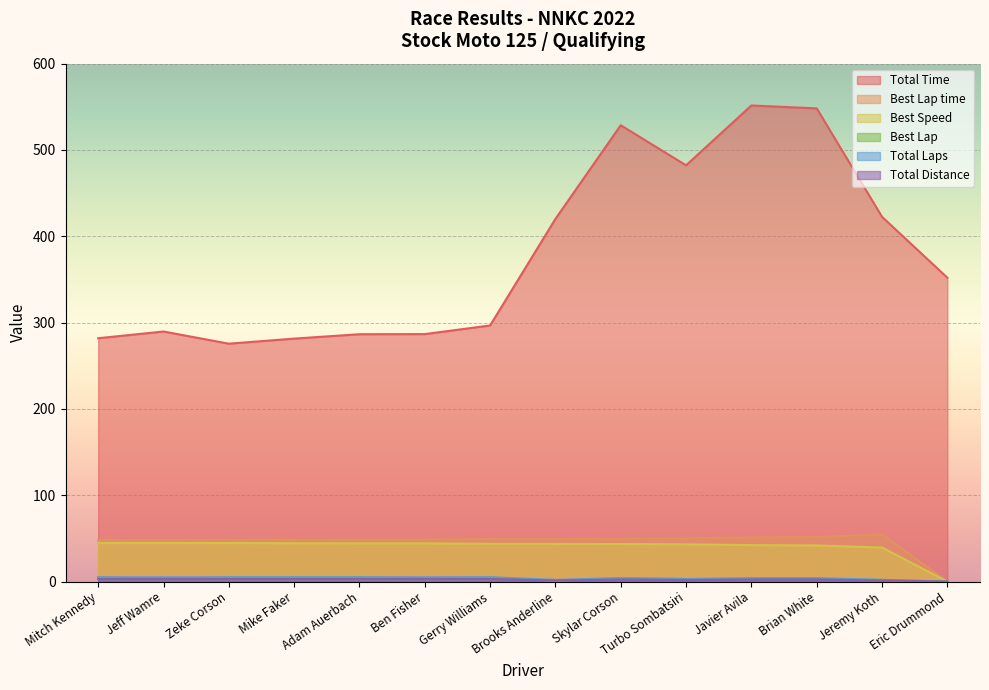

Does the chart display data point markers on the line(s)?

No